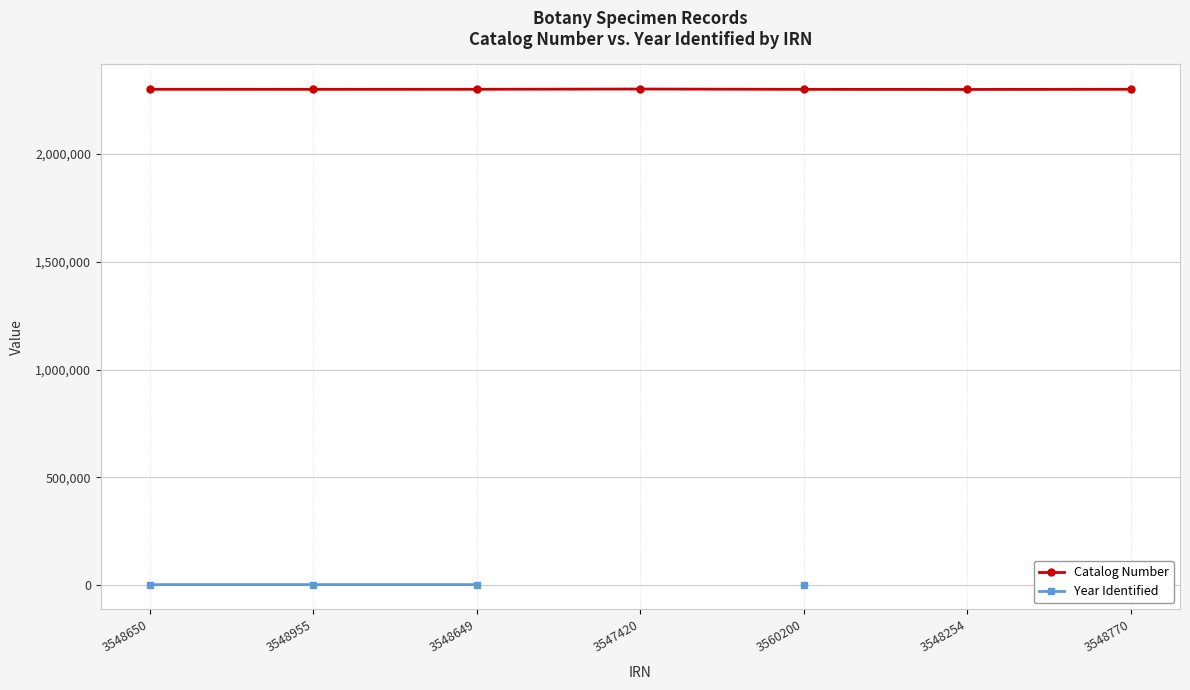

What position from the left is 3548955?

2